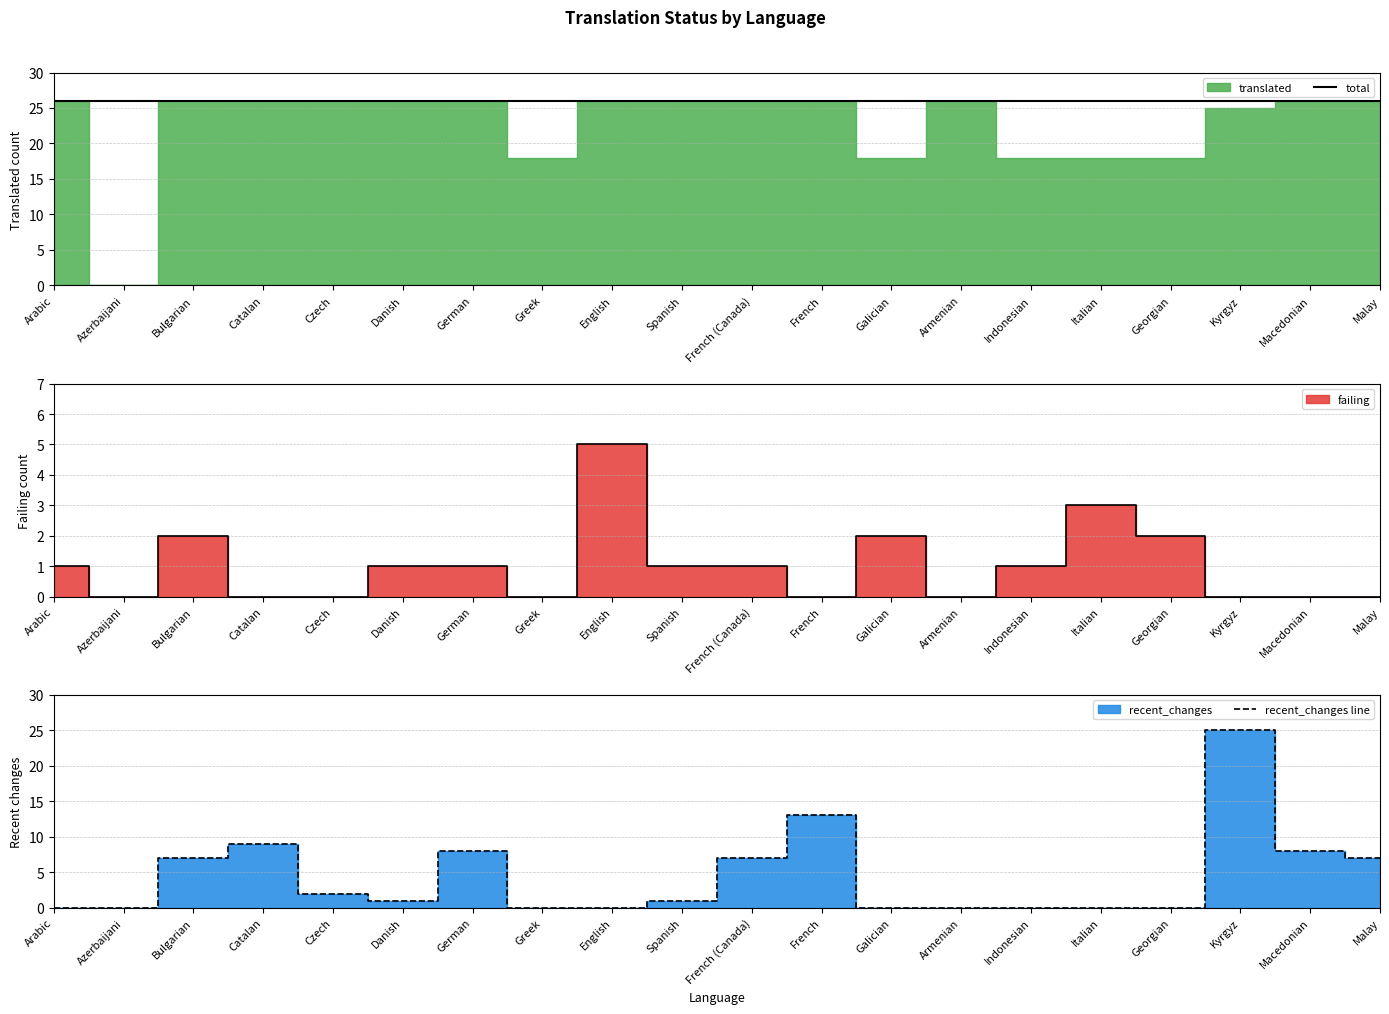

True or false: total has more than 1 interior local peaks.

False